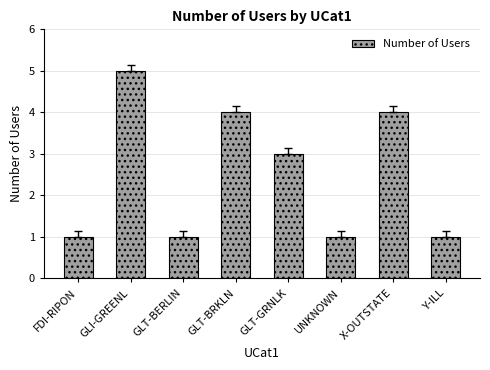

Are the bars grouped side by side (vs. stacked)?

No